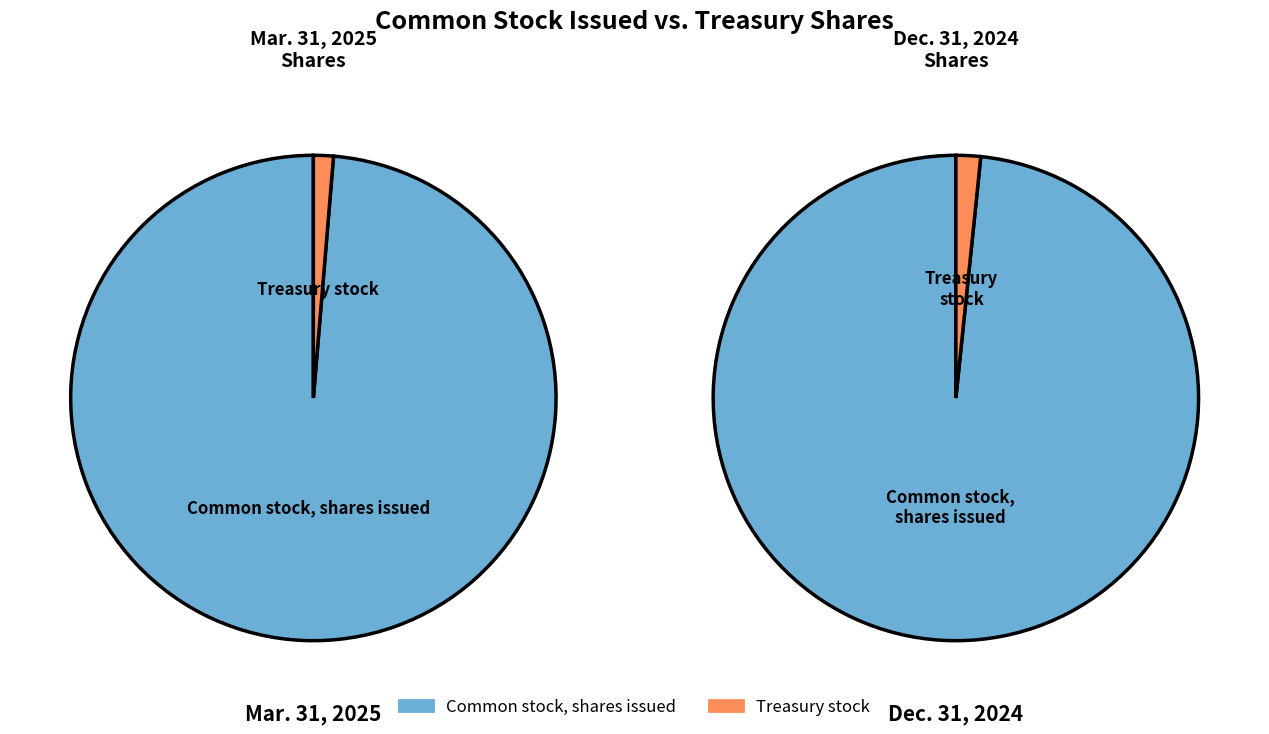

To the nearest percent, what is the difference between the Treasury stock and Common stock, shares issued slice percentages?

97%